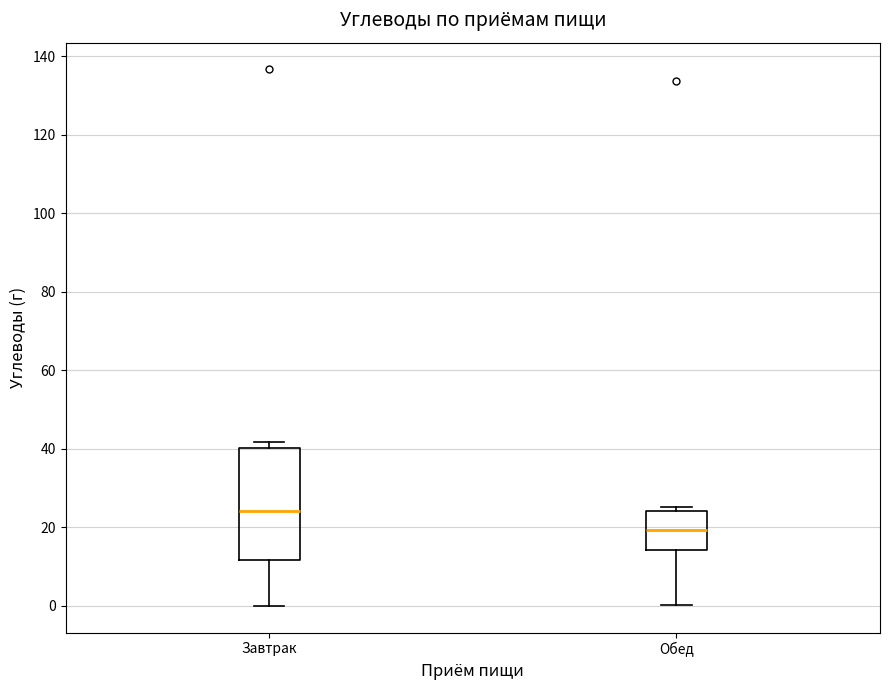

Reading left to right, read every box against the y-axis: the position of its median line, the range the box covers, and the ends of its whiskers. The values are not printed on the chart, so give them approximately, as read against the axis.

Завтрак: median 24, box 12 to 40, whiskers 0 to 42
Обед: median 20, box 14 to 24, whiskers 0 to 26